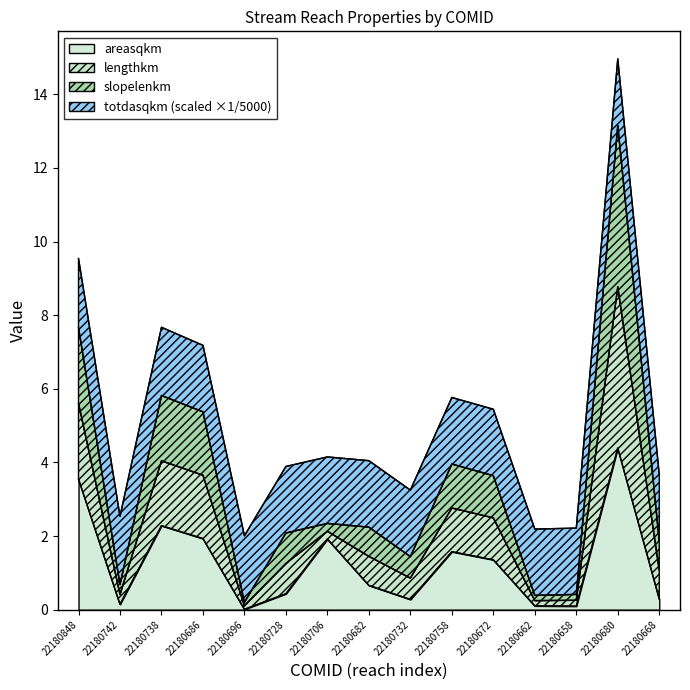

True or false: lengthkm and slopelenkm intersect in this chart.

False